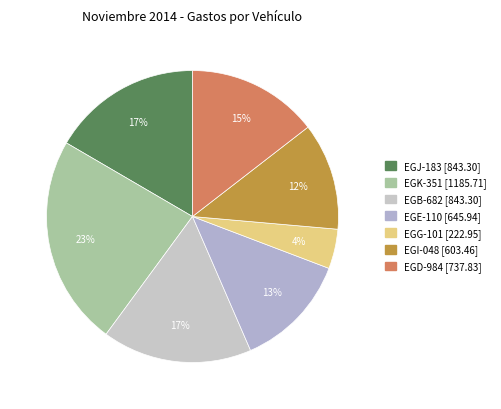

Does any single category account for the majority?

No